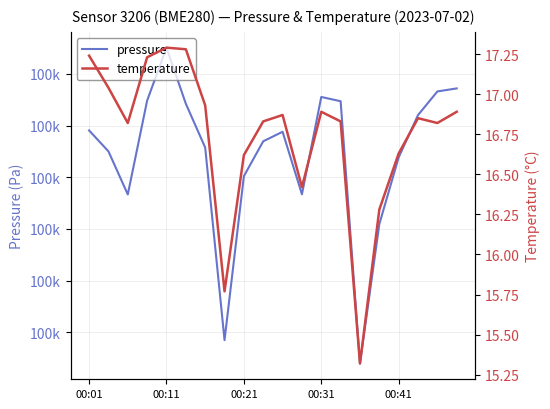

At which label does pressure first exceed 99843?

00:01